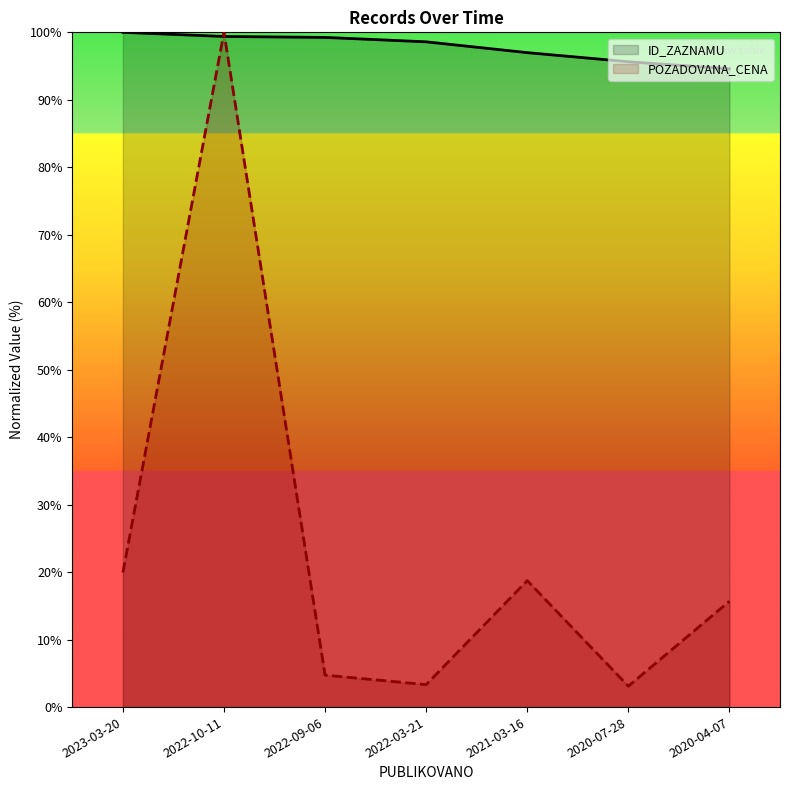

List the series in order of their overall mean, lowest first.

POZADOVANA_CENA, ID_ZAZNAMU